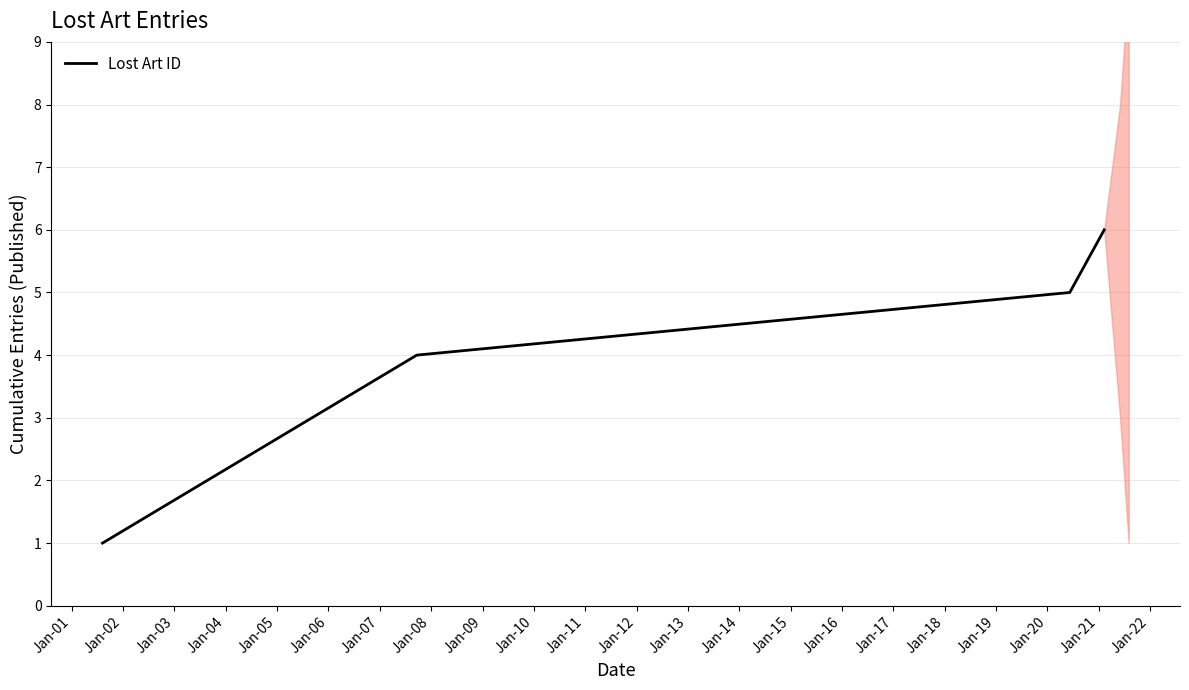

What is the difference between the maximum and minimum values?

5